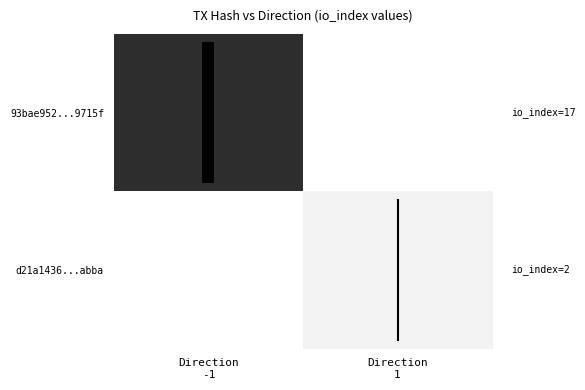

How many values in d21a1436...abba are above zero?

1